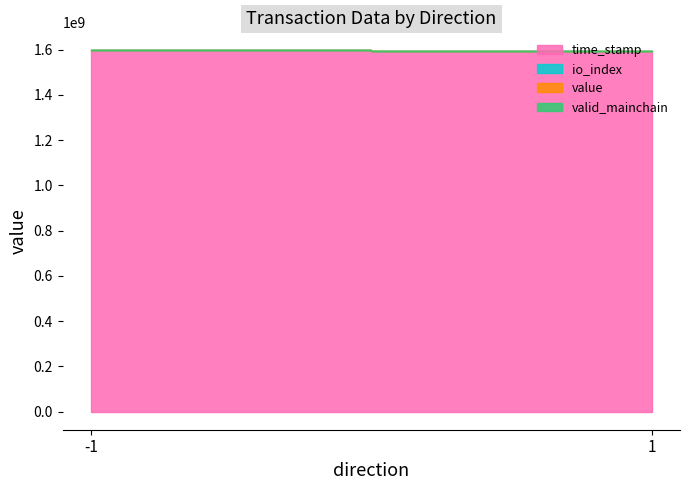

Between 1 and -1, which is larger?

-1